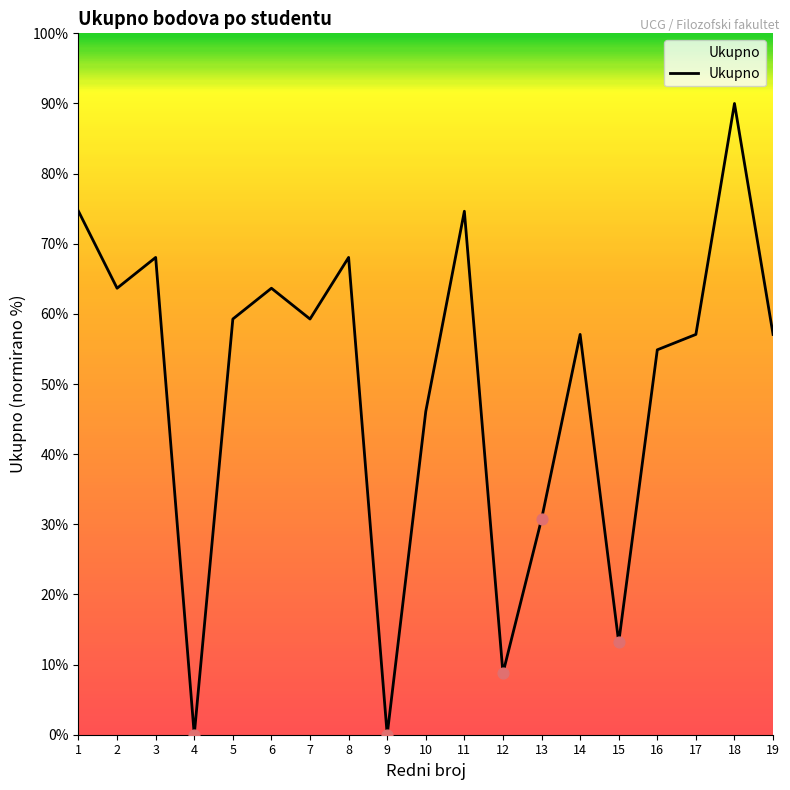

Which has a higher value, 13 or 8?

8